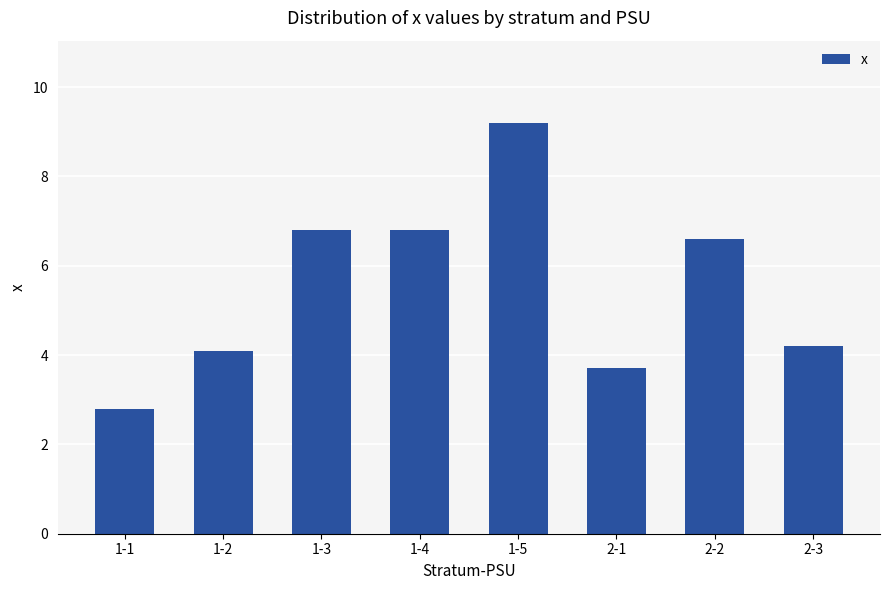

What is the sum of all values?

44.2